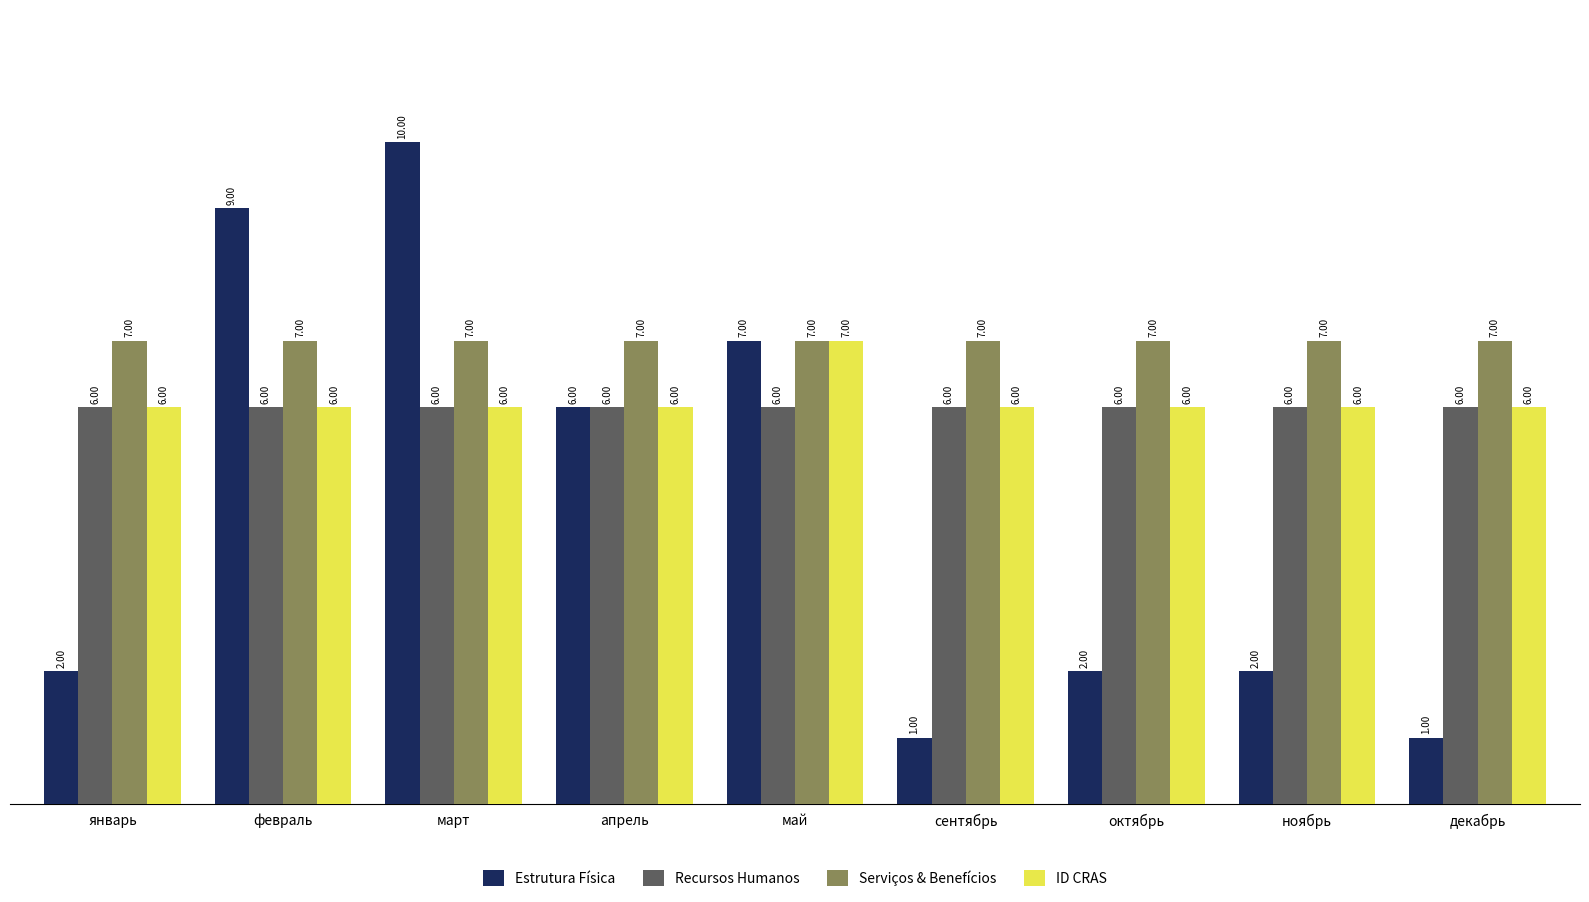

What value does the Recursos Humanos series have at ноябрь?

6